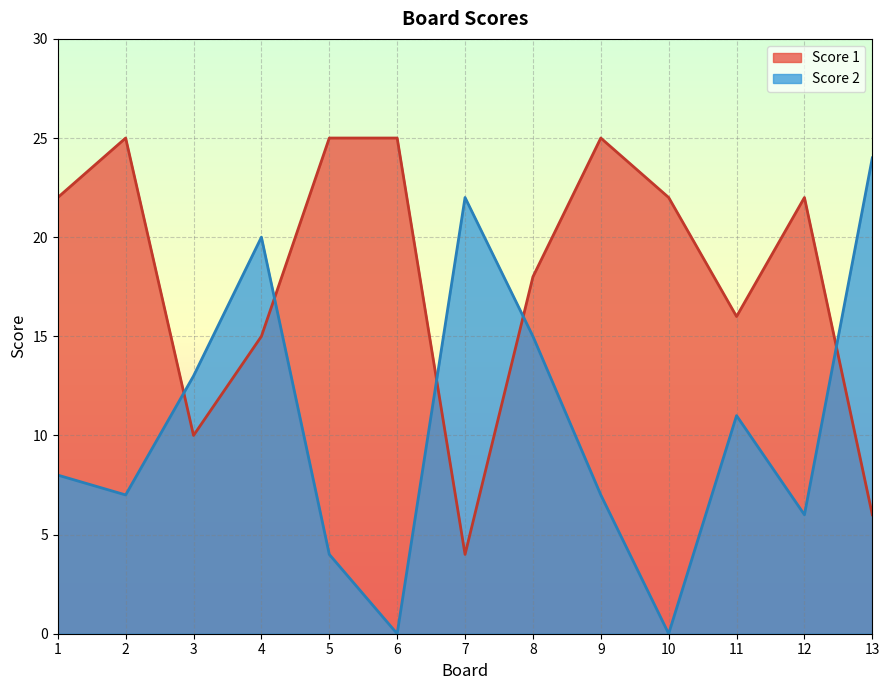

The Score 2 series shows 3 at 9. True or false?

False